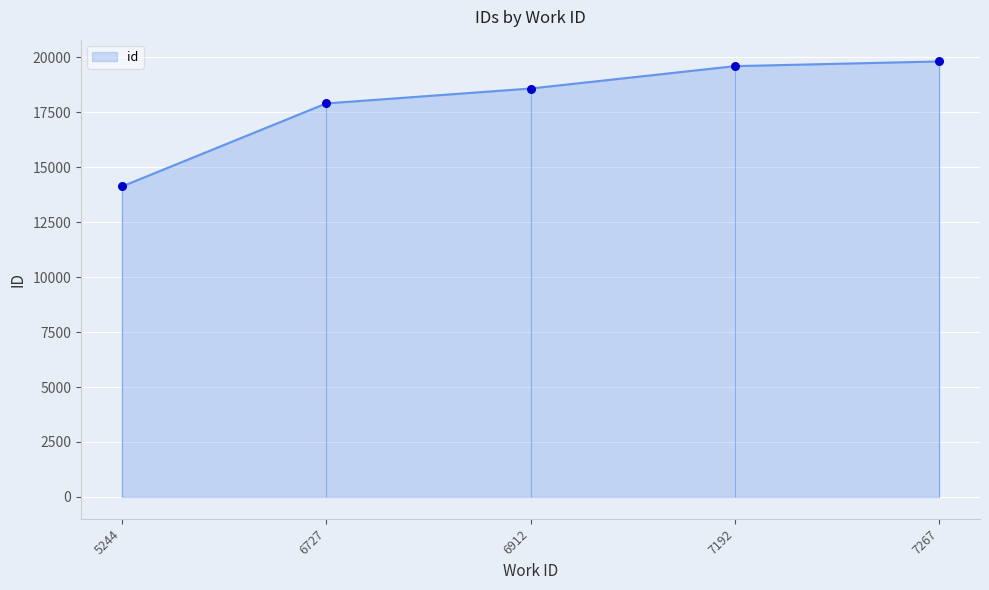

Approximately how many times larger is the value at 6912 compared to 7267?

0.9